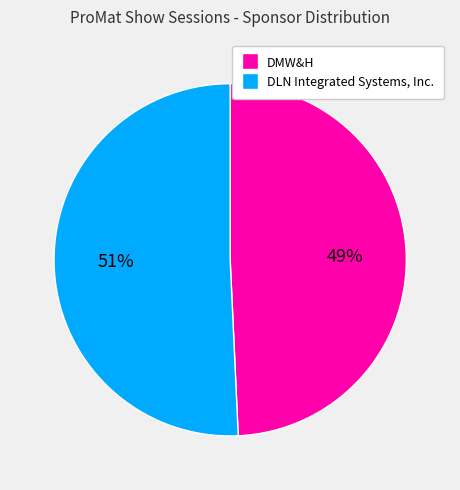

Count the number of slices in the pie.

2